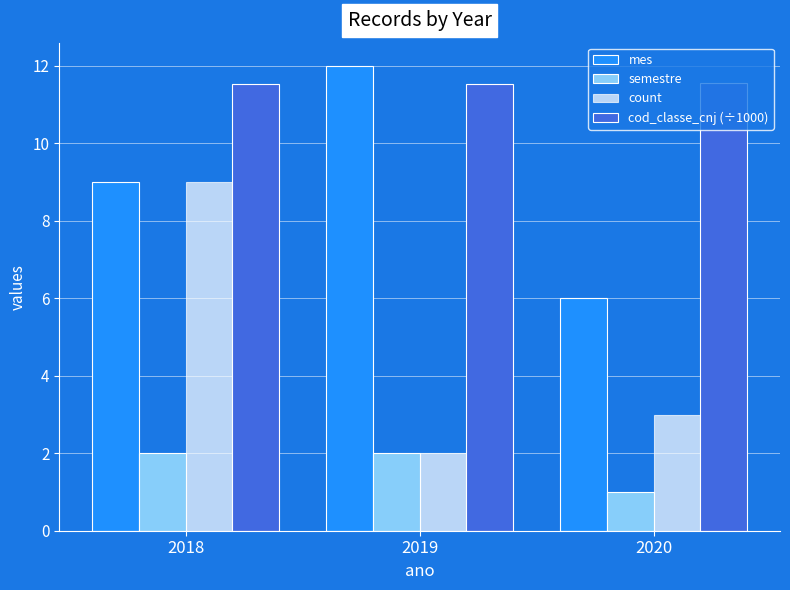

Is it true that mes equals 9.0 at 2018?

True